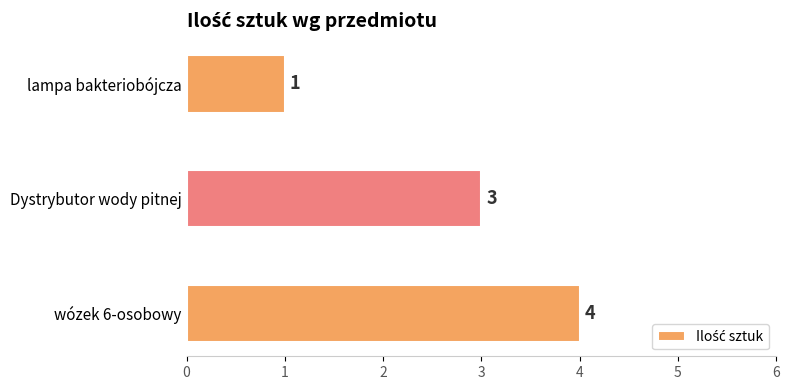

What is the average value?

3